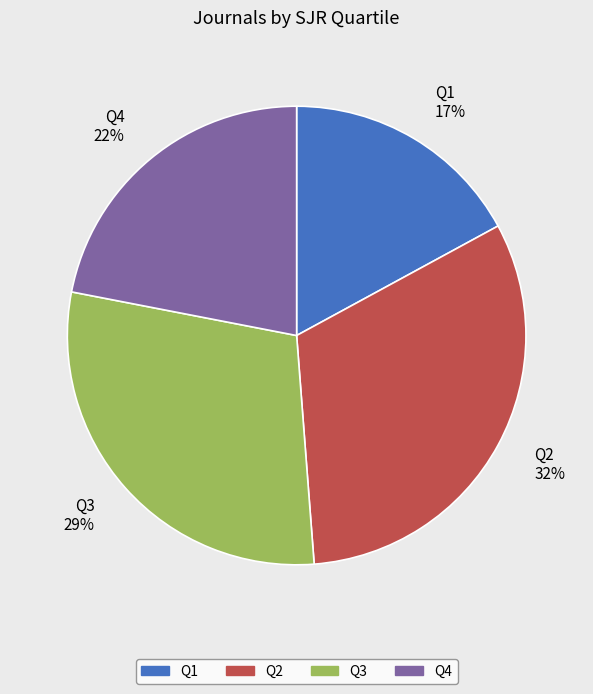

Combined, do Q2 and Q3 account for over 50%?

Yes